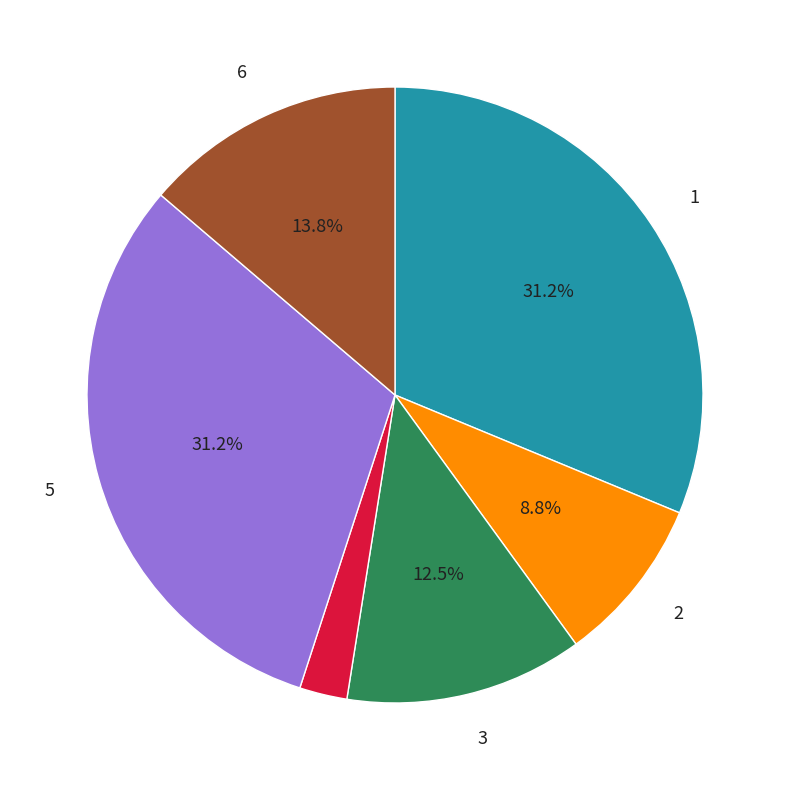

Does any single category account for the majority?

No